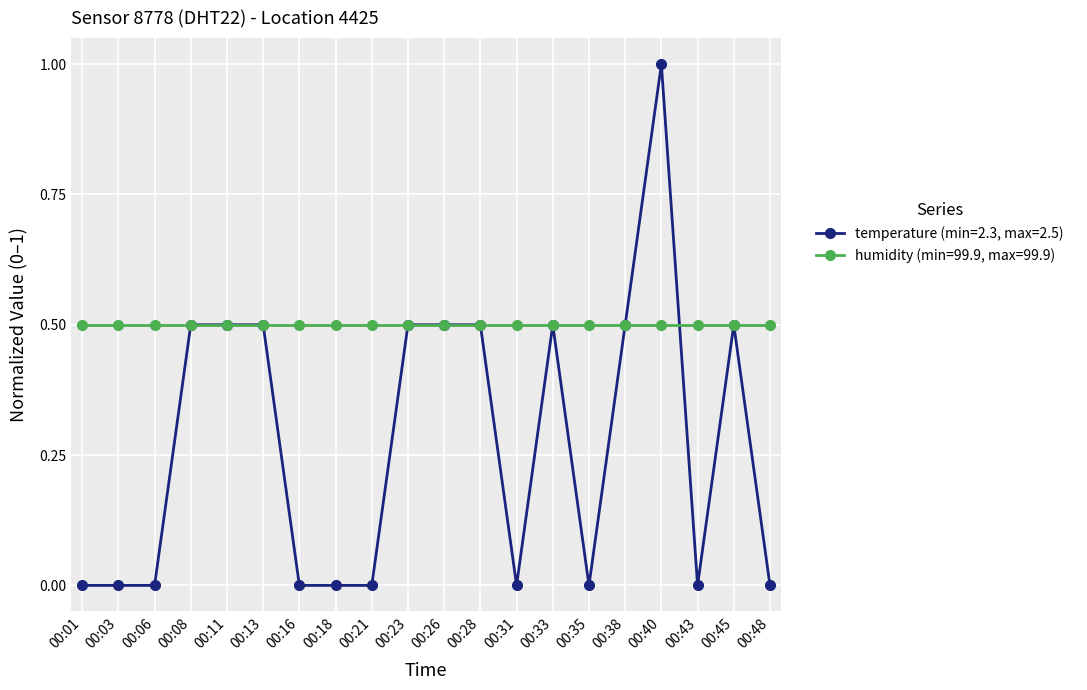

Which category has the highest value across all series?

00:40